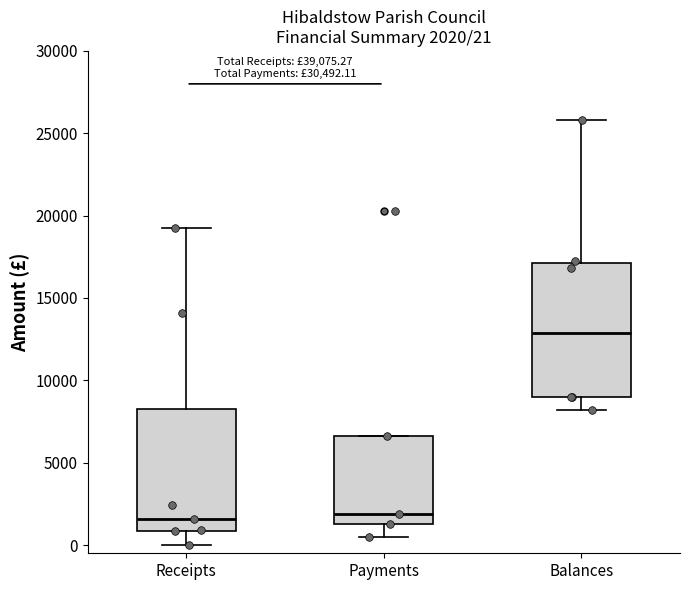

Which box has the highest median line?

Balances